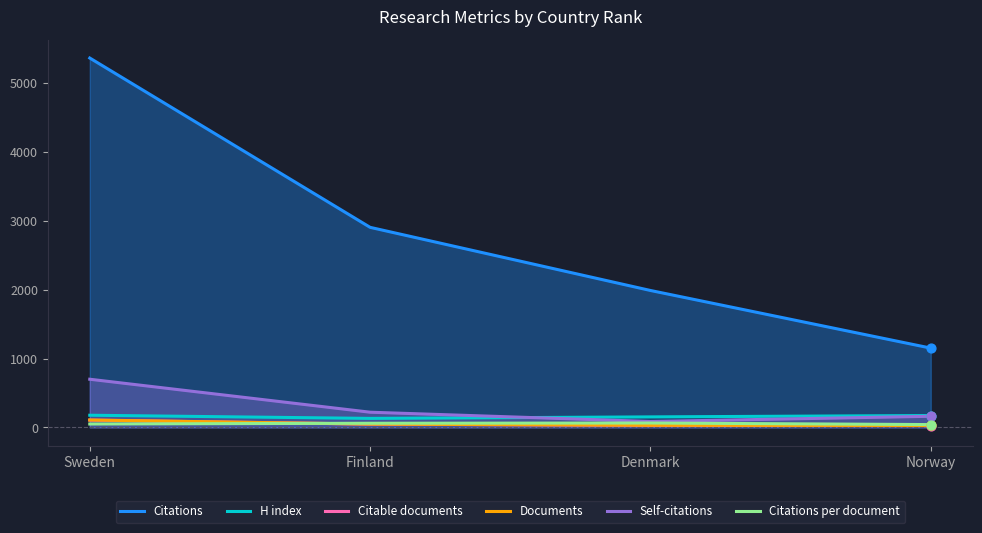

At which category is the sum across all series the highest?

Sweden